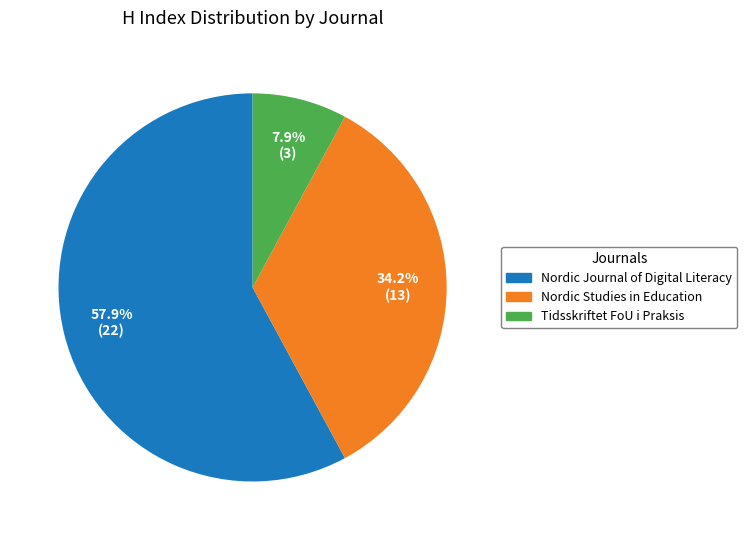

To the nearest percent, what is the average slice percentage?

33%